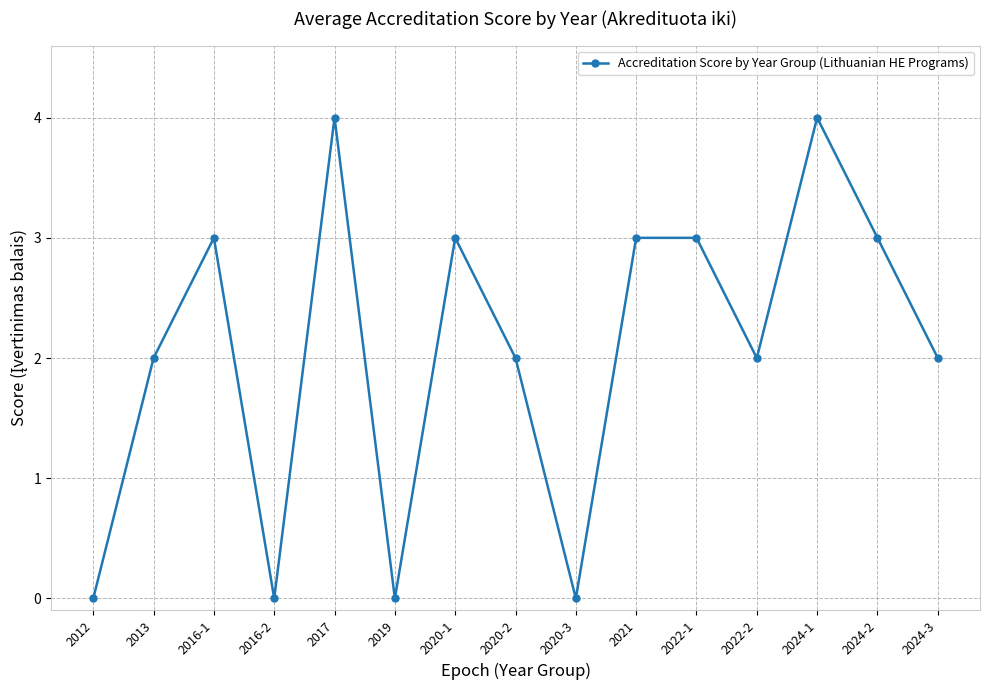

What is the difference between the values at 2016-2 and 2024-2?

3